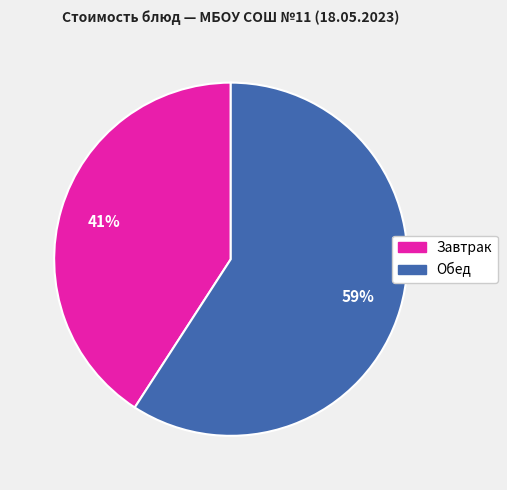

To the nearest percent, what is the average slice percentage?

50%